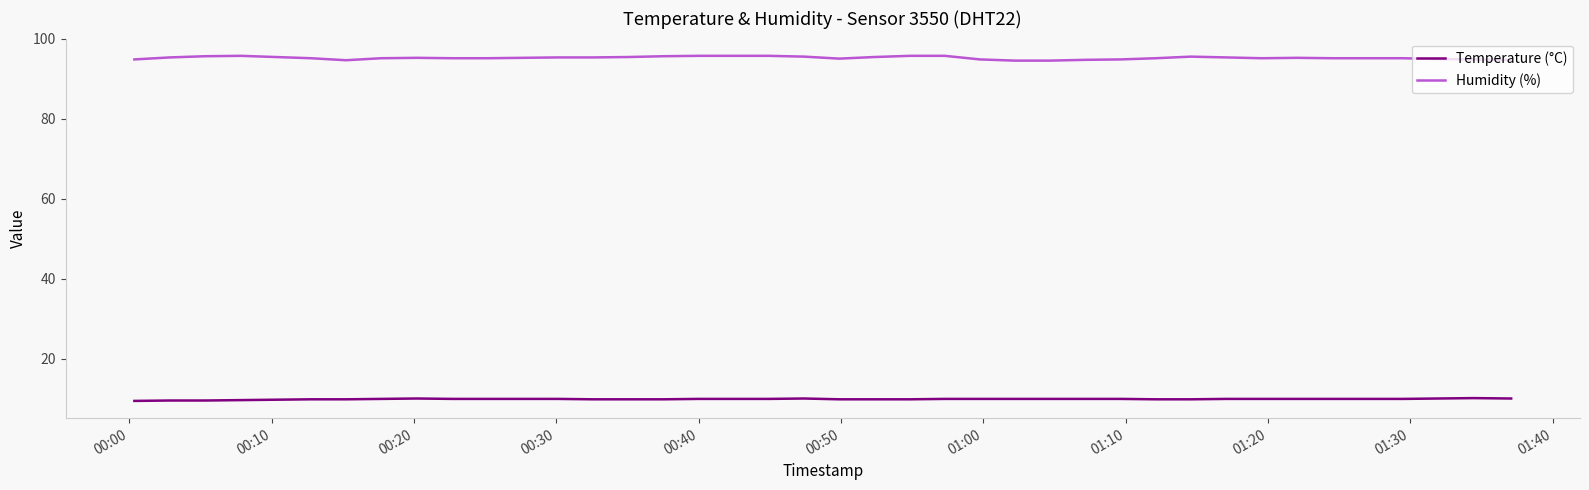

How many distinct data groups are displayed?

2